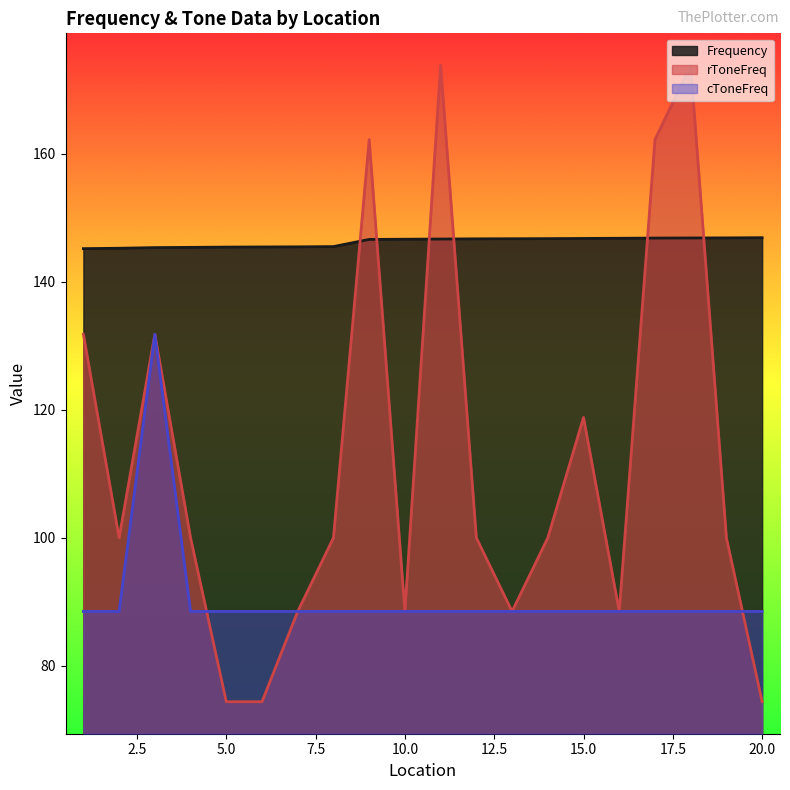

At which label does cToneFreq reach its minimum?

1